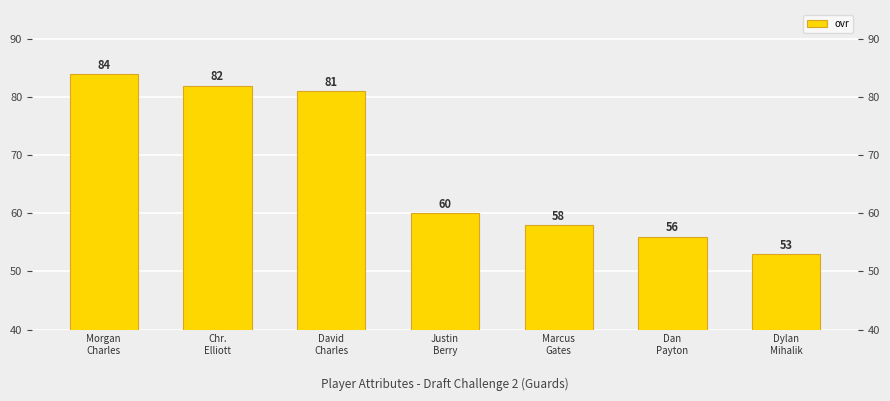

What is the greatest value displayed?

84